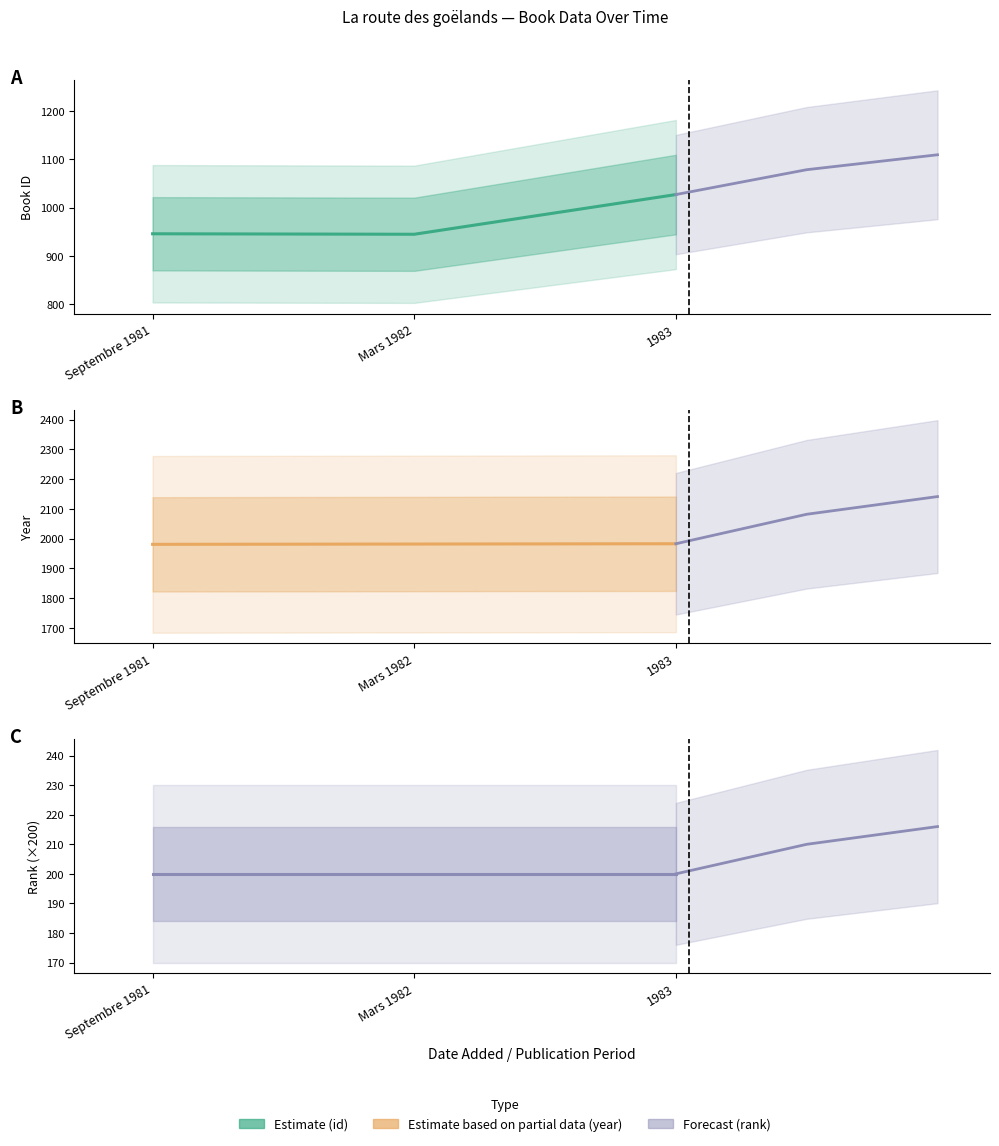

At how many categories does at least one series exceed 965?

3